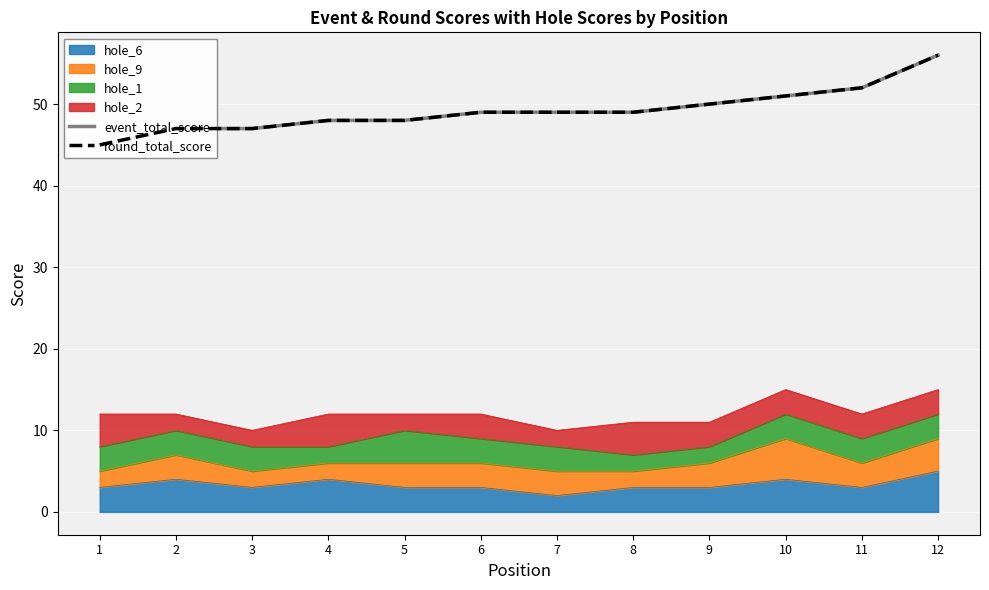

How many lines are shown in the chart?

2